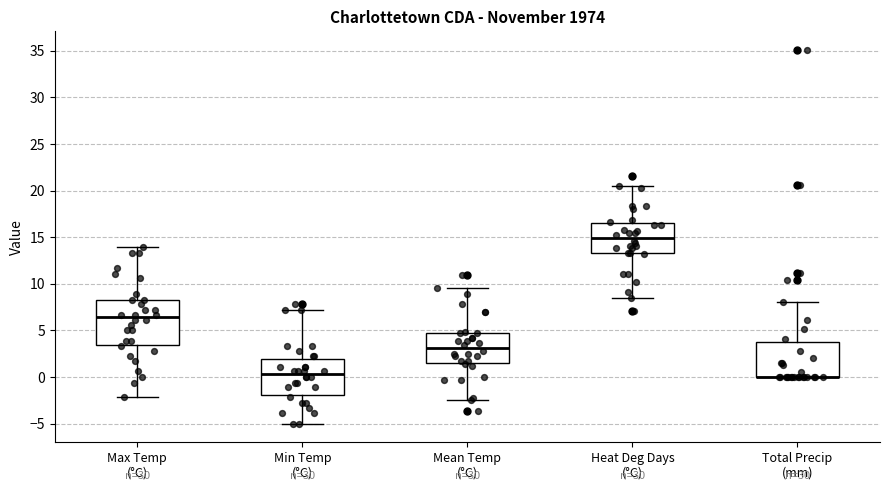

Reading left to right, transcribe this box plot: for each box, give where its median line is, the range the box spans, and where its two whiskers end, as read against the y-axis. The values are not printed on the chart, so give them approximately, as read against the axis.

Max Temp (°C): median 6.5, box 3.5 to 8.5, whiskers -2.0 to 14.0
Min Temp (°C): median 0.5, box -2.0 to 2.0, whiskers -5.0 to 7.0
Mean Temp (°C): median 3.0, box 1.5 to 4.5, whiskers -2.5 to 9.5
Heat Deg Days (°C): median 15.0, box 13.5 to 16.5, whiskers 8.5 to 20.5
Total Precip (mm): median 0.0 (drawn on the box's lower edge), box 0.0 to 4.0, whiskers 0.0 to 8.0